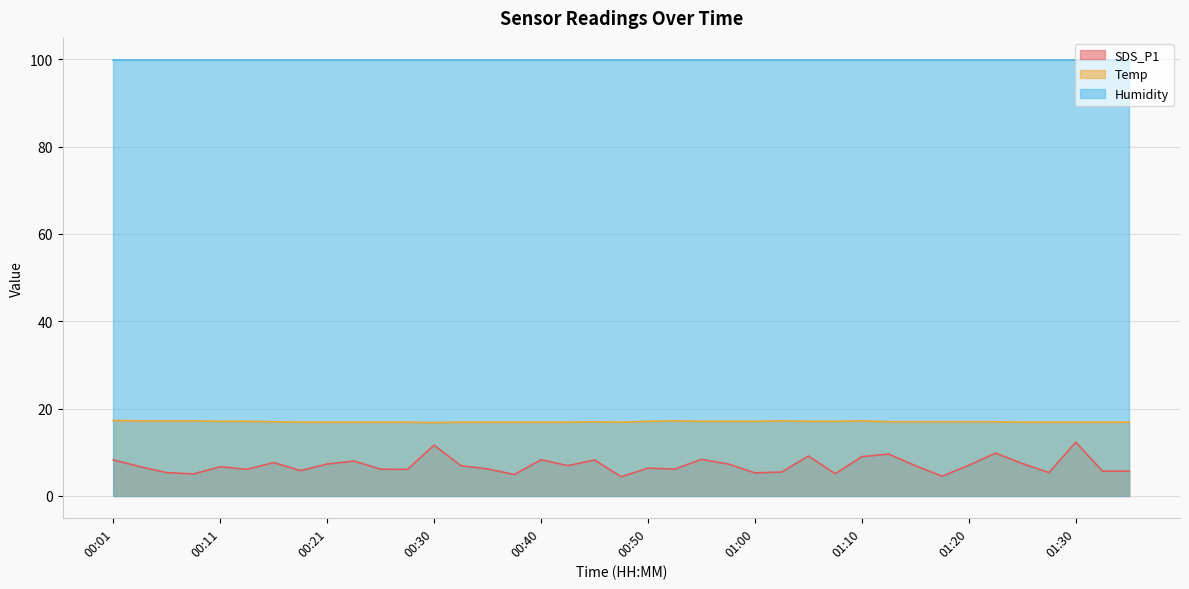

What is the sum of the SDS_P1 values at 01:20 and 00:06?

12.4